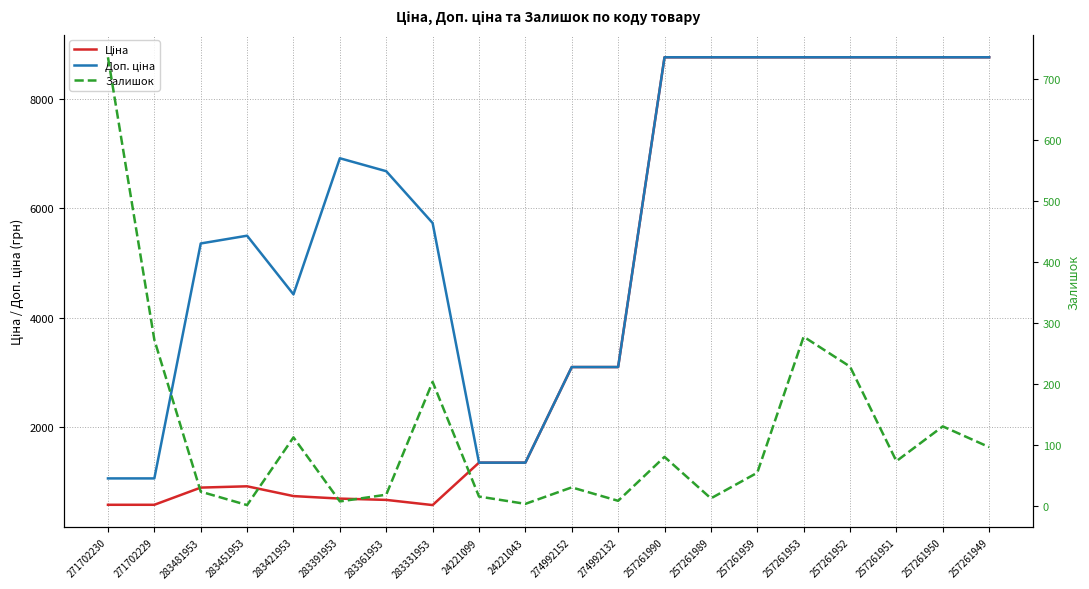

What is the label of the 2nd point from the left?

271702229